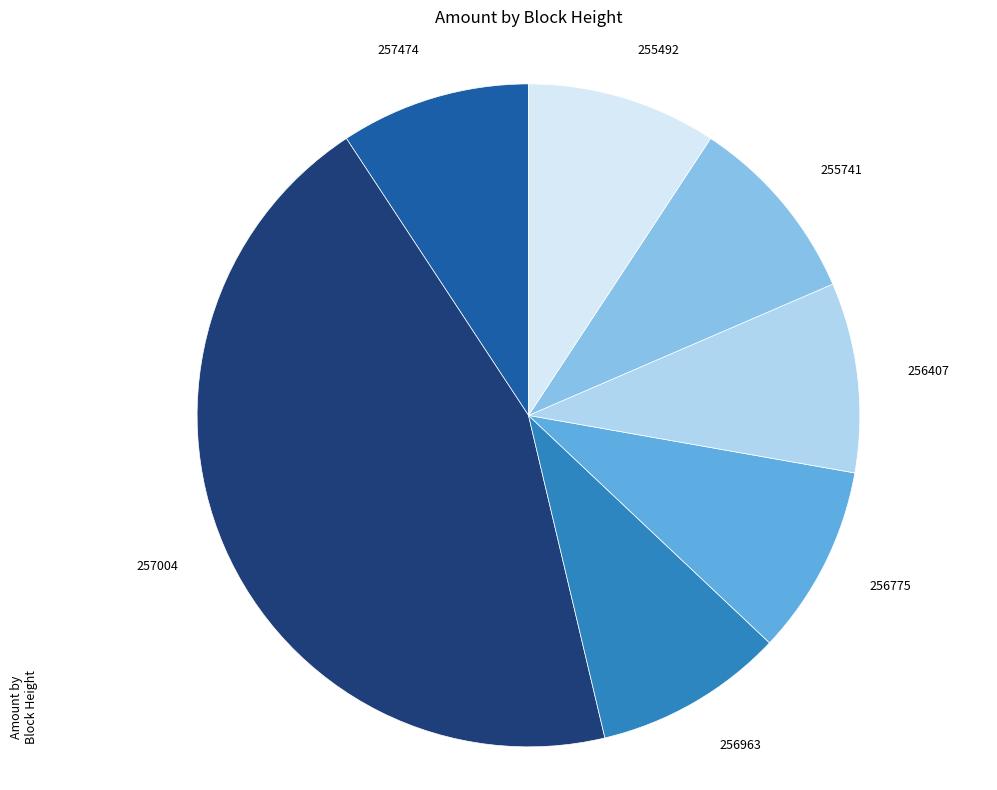

Is there a majority slice in this chart?

No